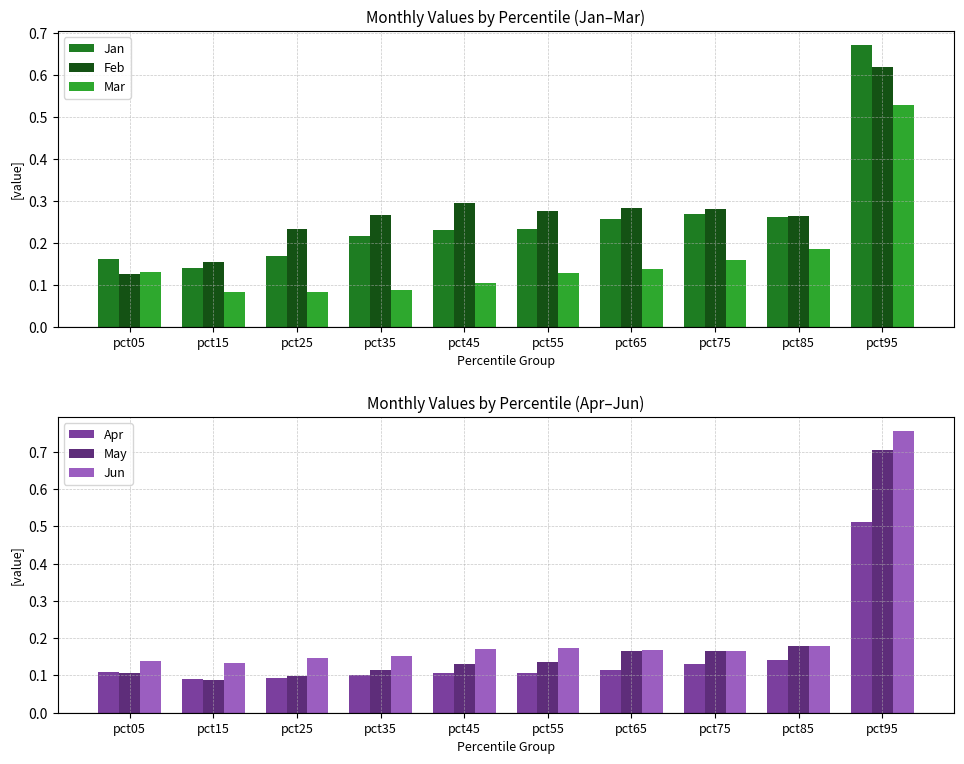

Is the value of Apr at pct55 greater than the value of May at pct75?

No